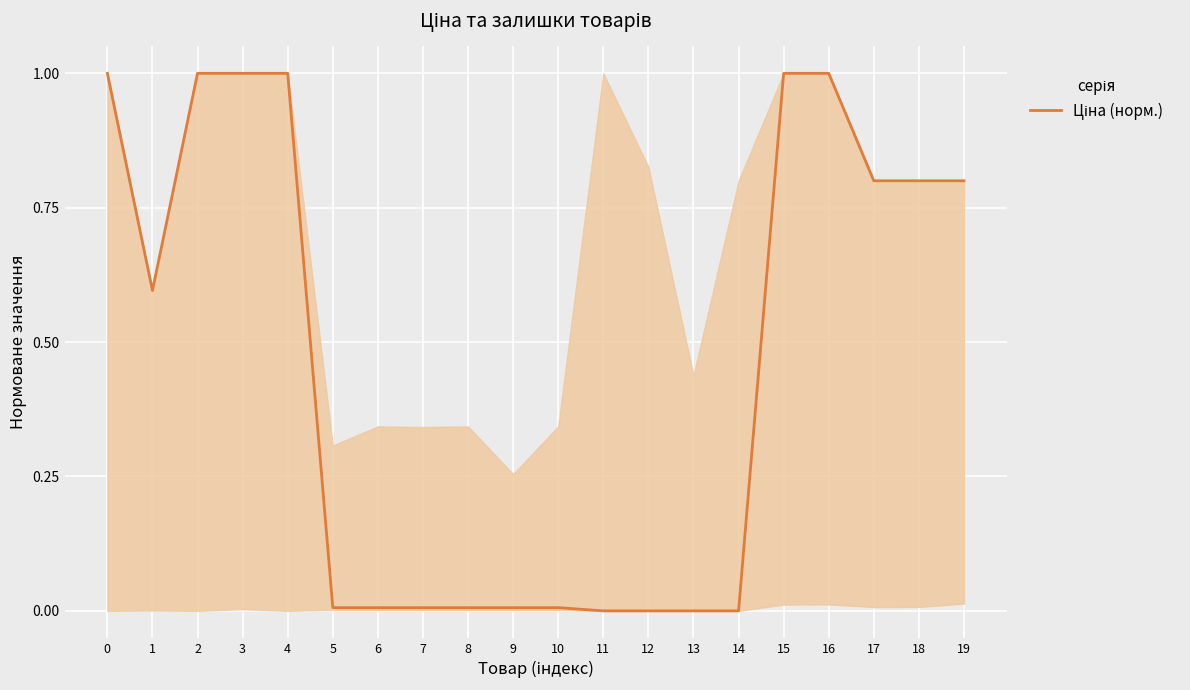

What is the average value?

0.5